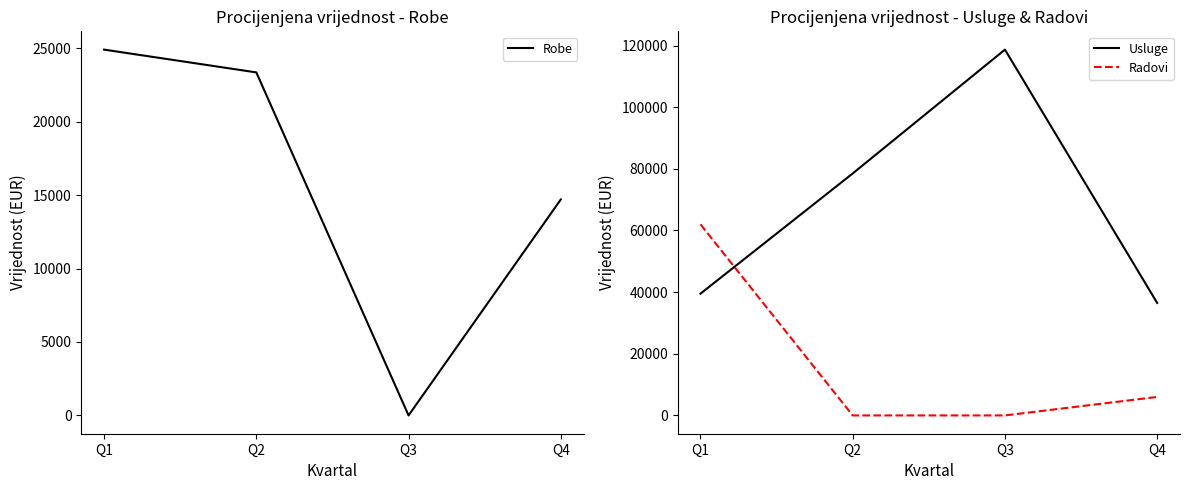

Which has a higher value, Q4 or Q2?

Q2